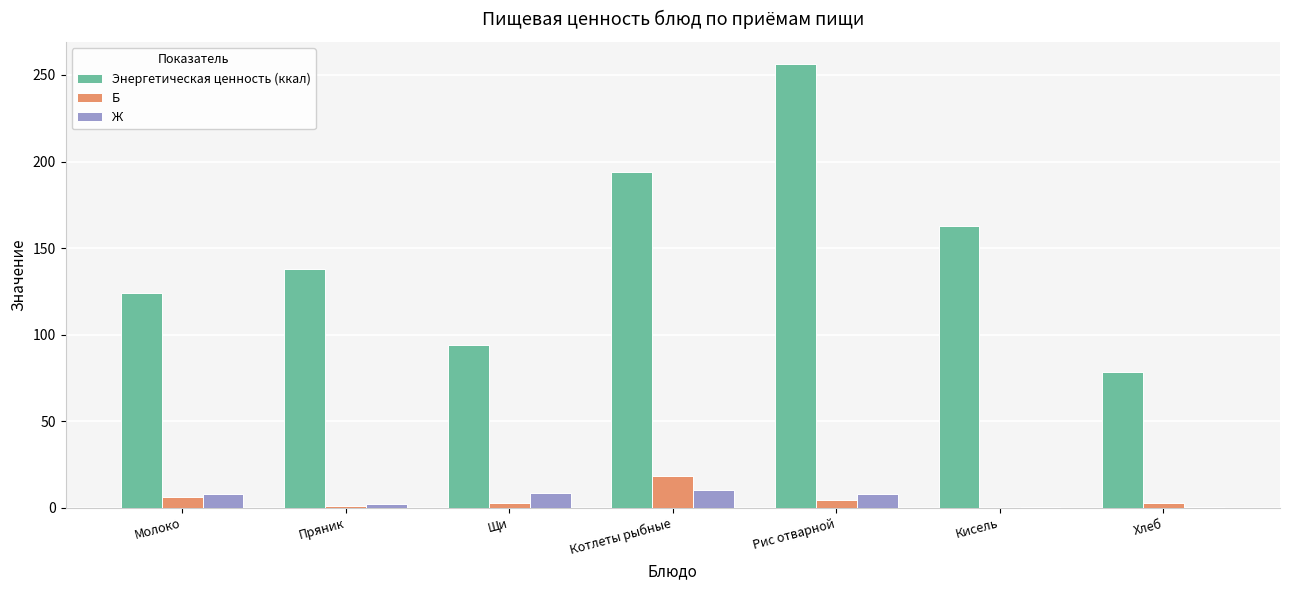

What is the highest value of the Б series?

18.2